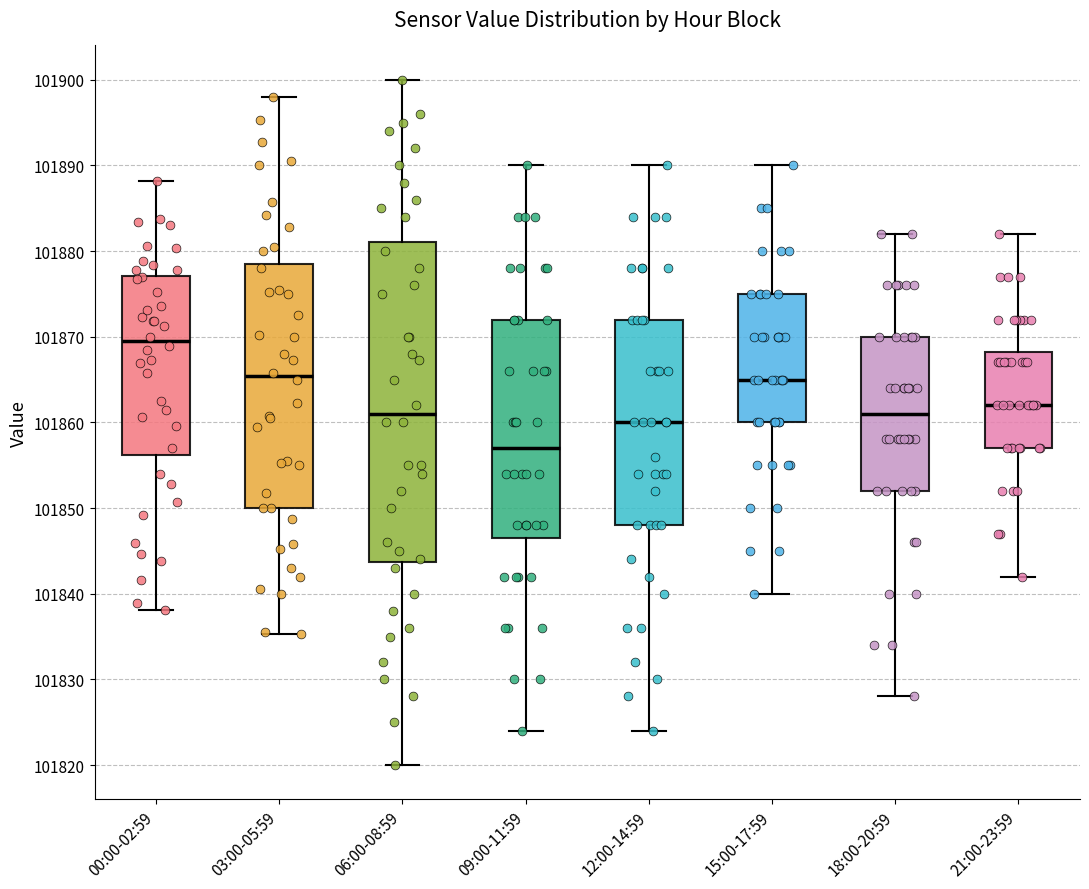

Reading left to right, transcribe this box plot: for each box, give where its median line is, the range the box spans, and where its two whiskers end, as read against the y-axis. The values are not printed on the chart, so give them approximately, as read against the axis.

00:00-02:59: median 101869, box 101856 to 101877, whiskers 101838 to 101888
03:00-05:59: median 101865, box 101850 to 101879, whiskers 101835 to 101898
06:00-08:59: median 101861, box 101844 to 101881, whiskers 101820 to 101900
09:00-11:59: median 101857, box 101847 to 101872, whiskers 101824 to 101890
12:00-14:59: median 101860, box 101848 to 101872, whiskers 101824 to 101890
15:00-17:59: median 101865, box 101860 to 101875, whiskers 101840 to 101890
18:00-20:59: median 101861, box 101852 to 101870, whiskers 101828 to 101882
21:00-23:59: median 101862, box 101857 to 101868, whiskers 101842 to 101882